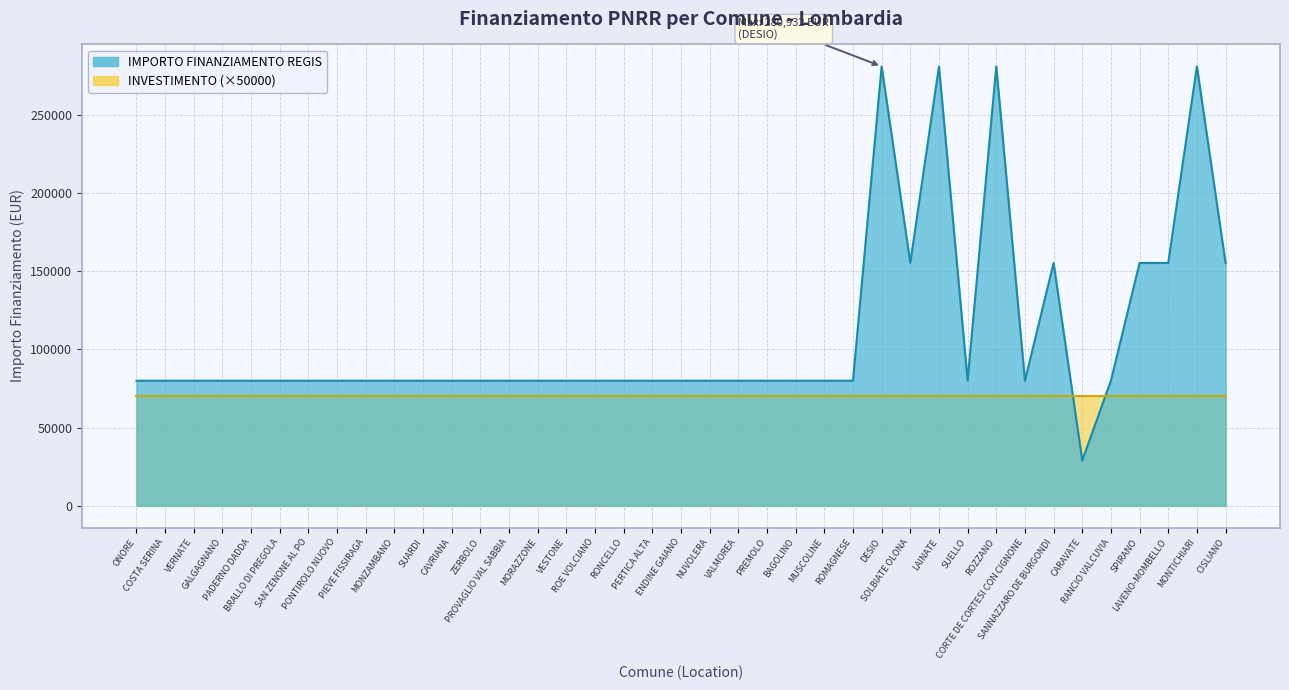

Between ENDINE GAIANO and SUARDI, which is larger?

ENDINE GAIANO